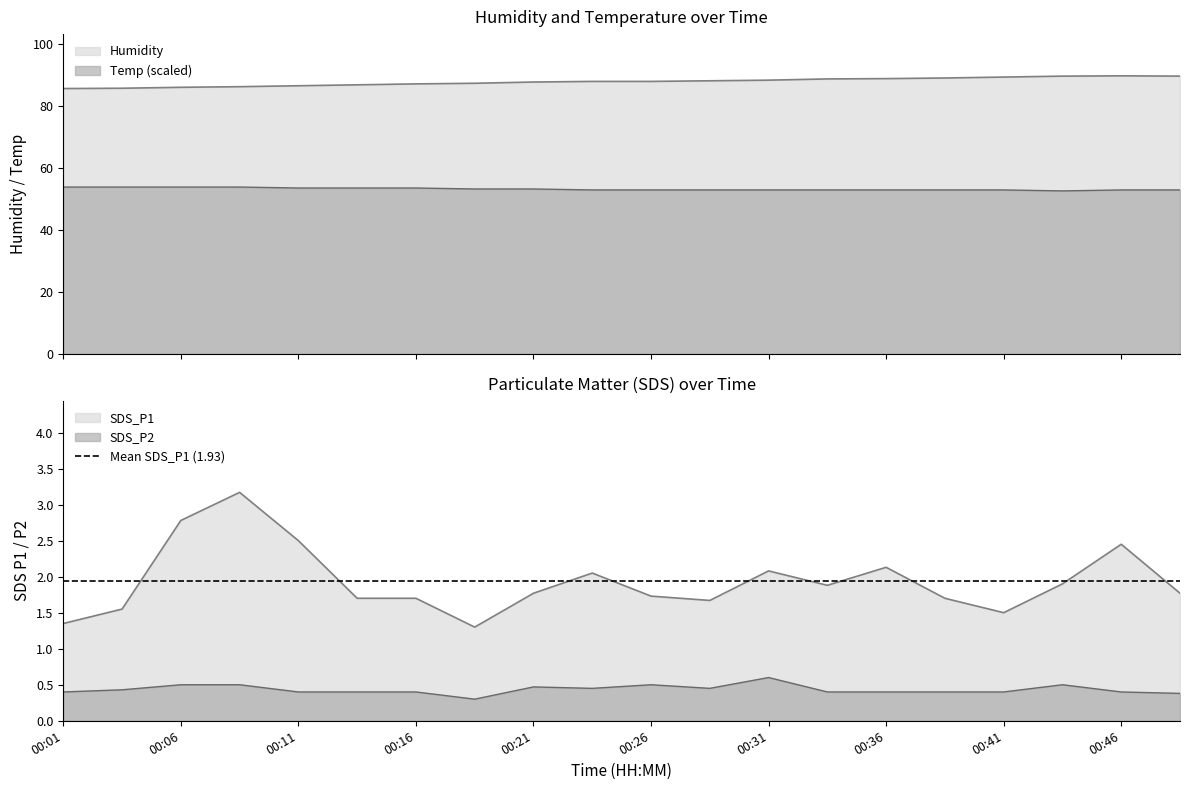

At which category is the sum across all series the highest?

00:46